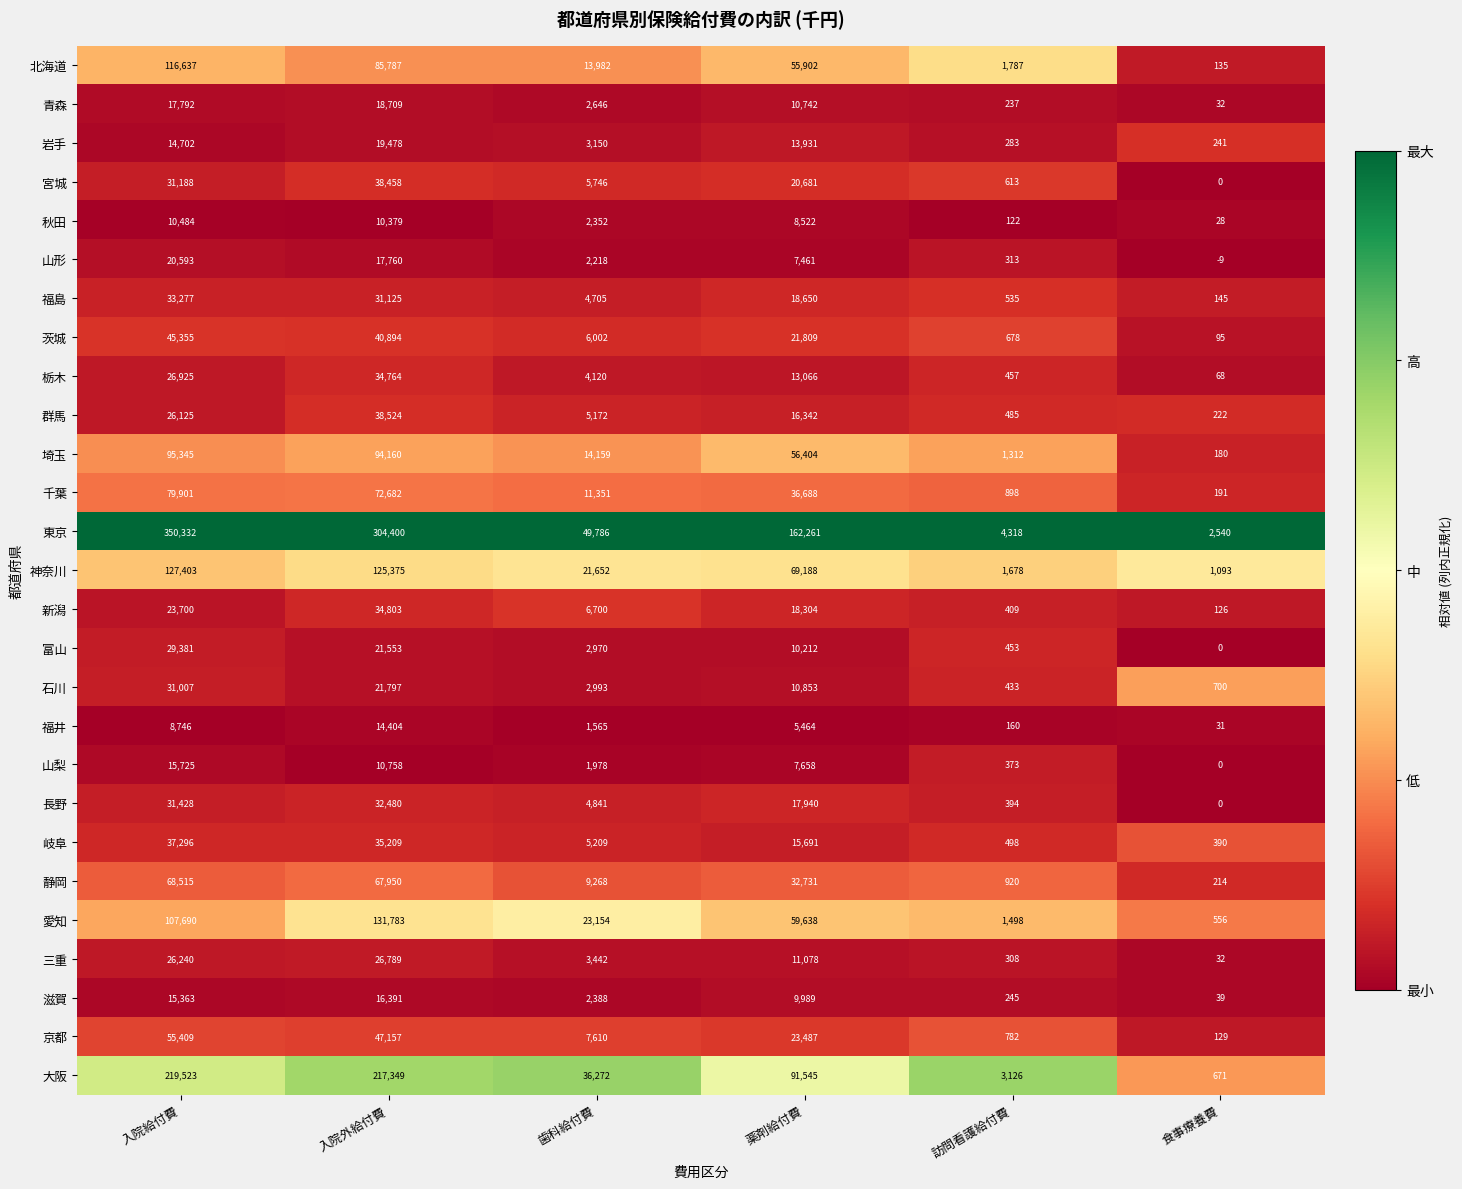

What is the difference between the maximum and second lowest values in the 富山 series?

28928